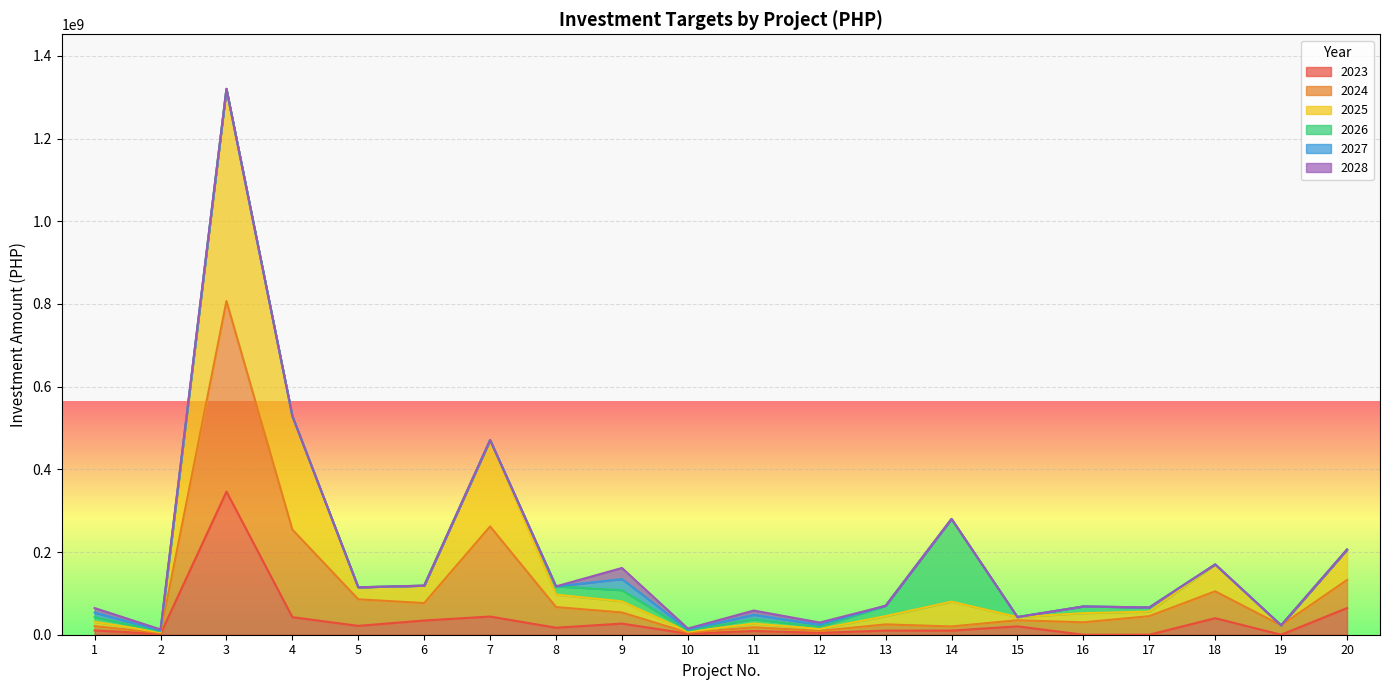

Does the chart display data point markers on the line(s)?

No